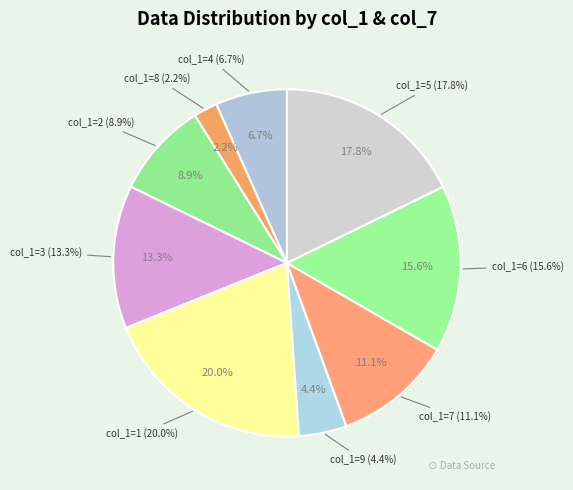

Combined, do 3 and 8 account for over 50%?

No